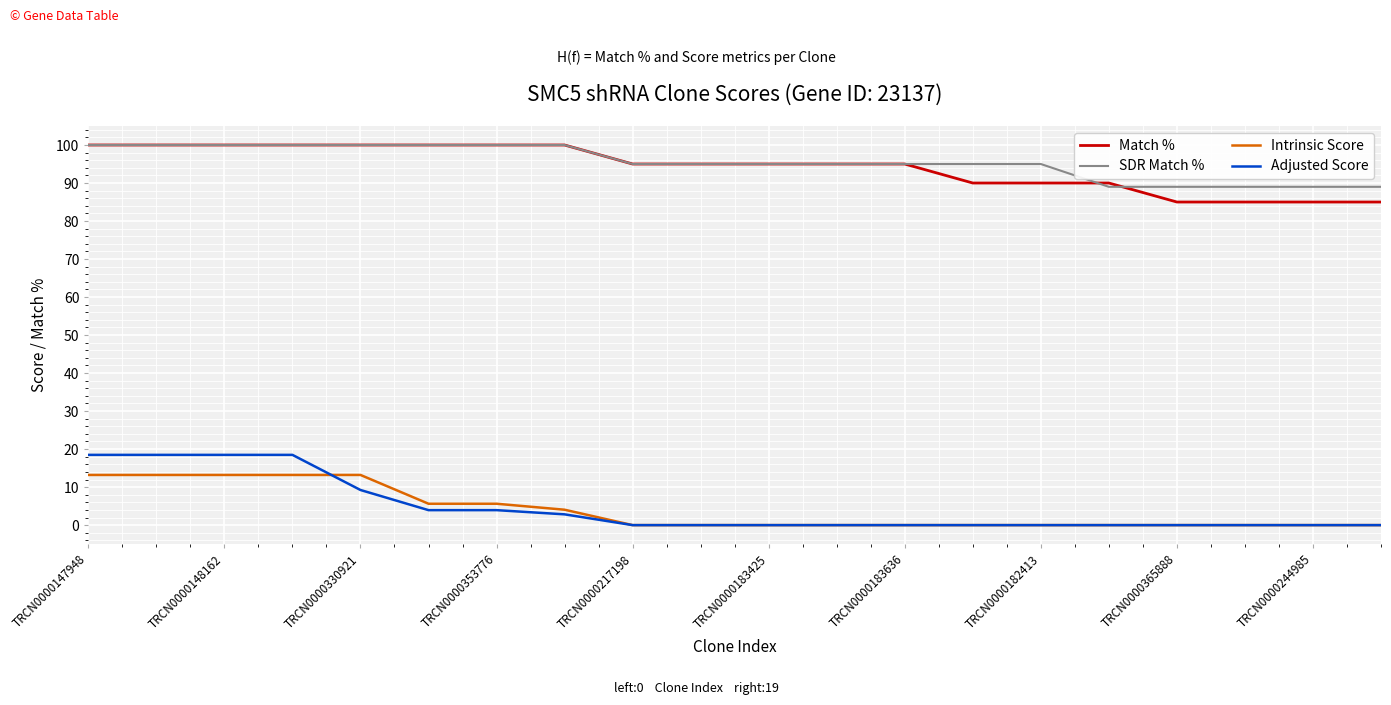

Count the Match % values in the range 90 to 100.

16